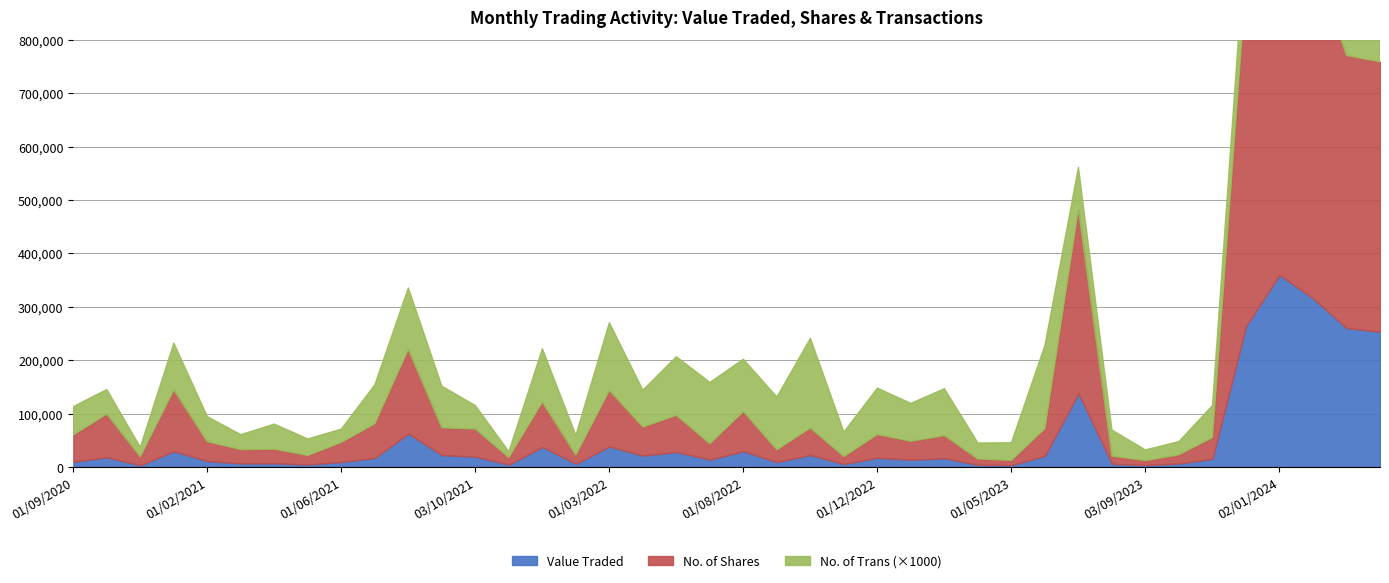

What is the difference between the No. of Shares values at 04/06/2023 and 02/04/2023?

40153